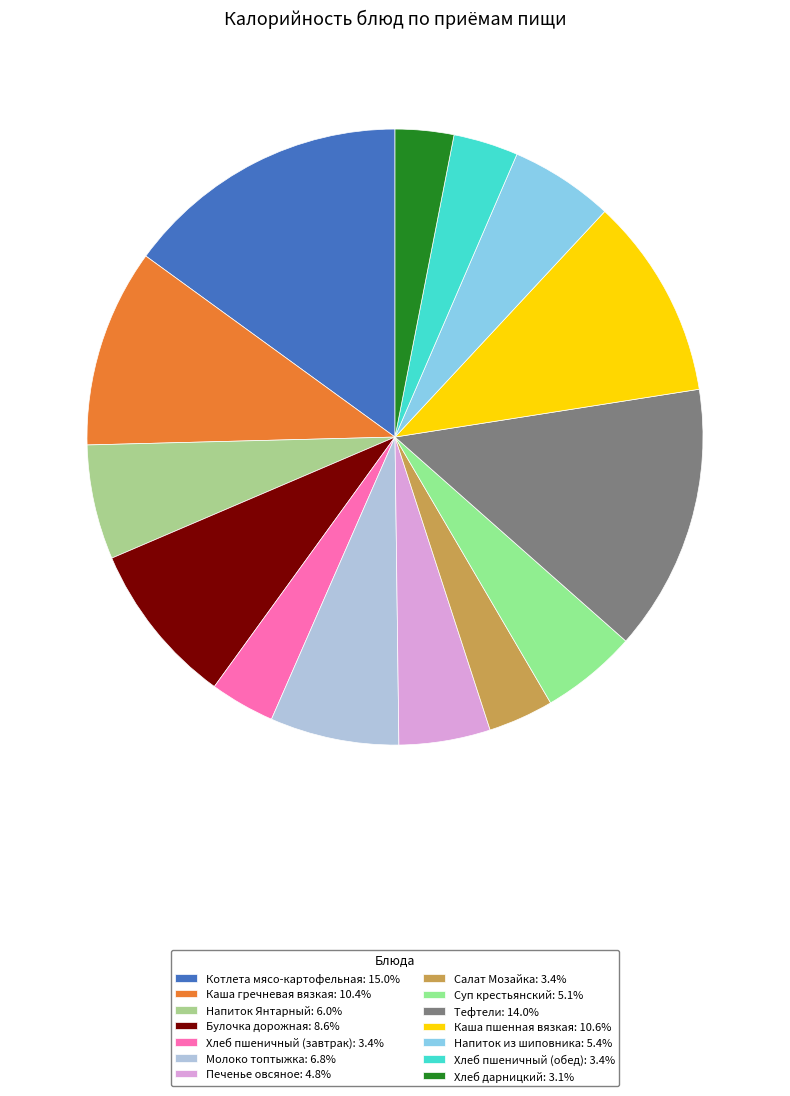

Which has a higher value, Суп крестьянский or Напиток из шиповника?

Напиток из шиповника